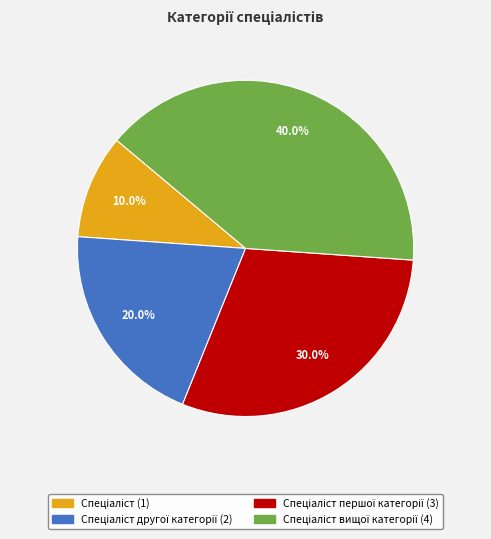

To the nearest percent, what is the average slice percentage?

25%